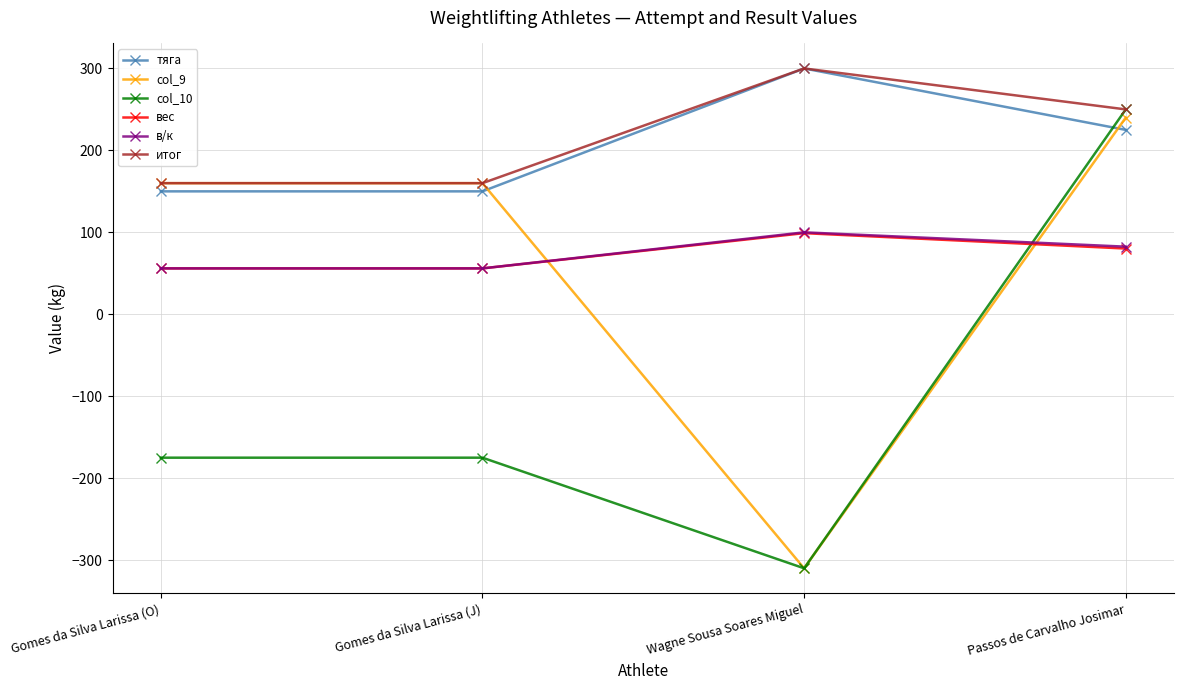

Does the chart have visible grid lines?

Yes